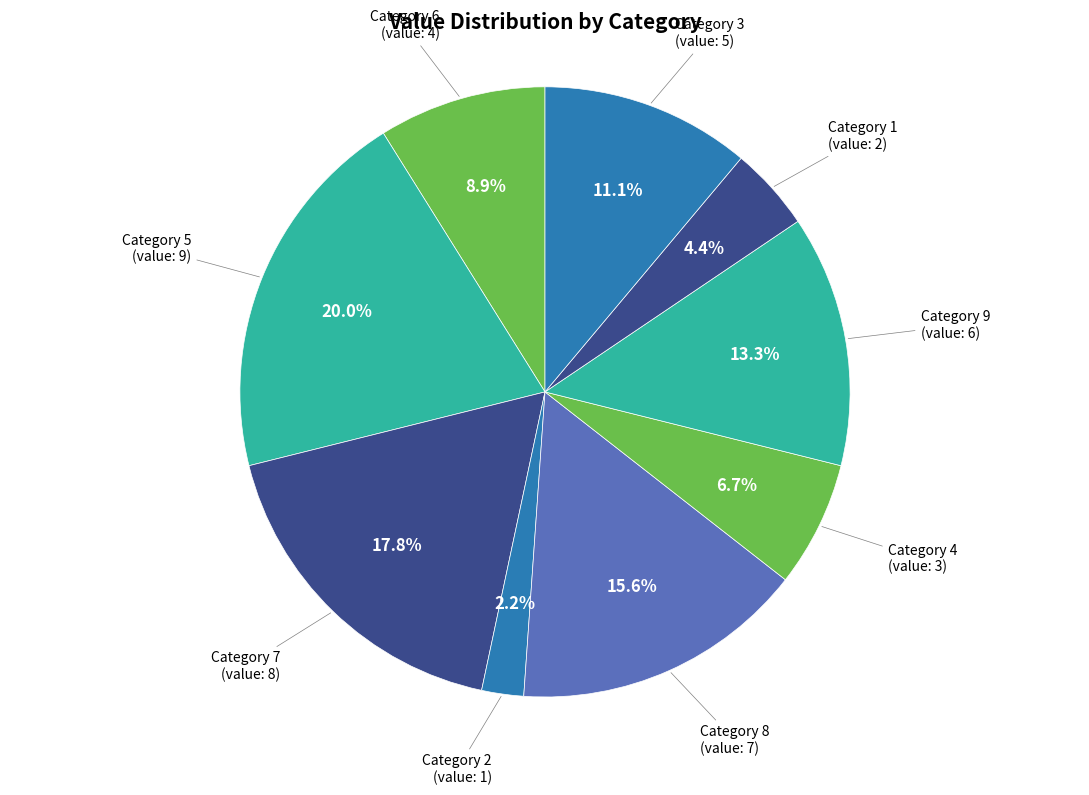

To the nearest percent, what is the average slice percentage?

11%